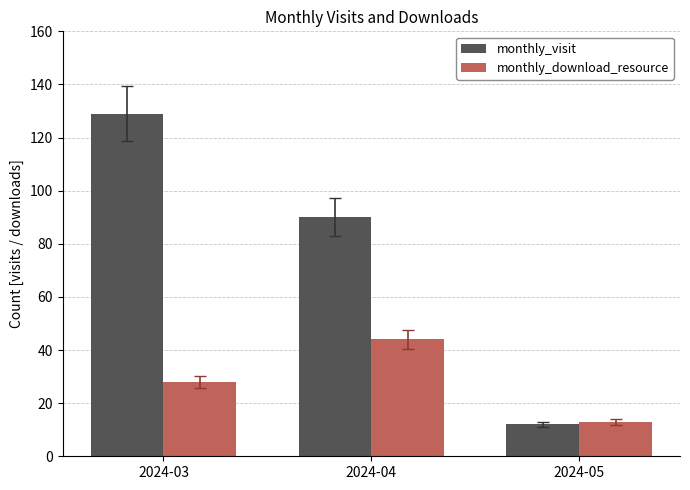

At 2024-04, list the series in order from smallest to largest.

monthly_download_resource, monthly_visit